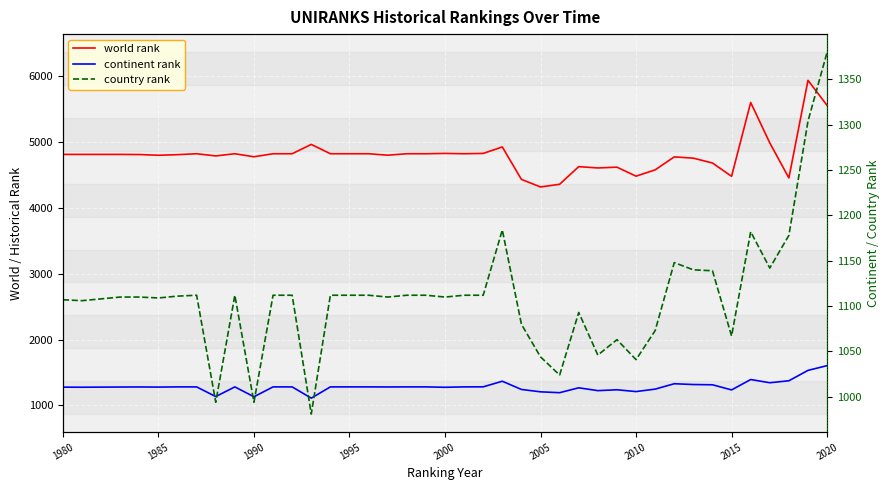

What are all the series names shown in the legend?

world rank, continent rank, country rank